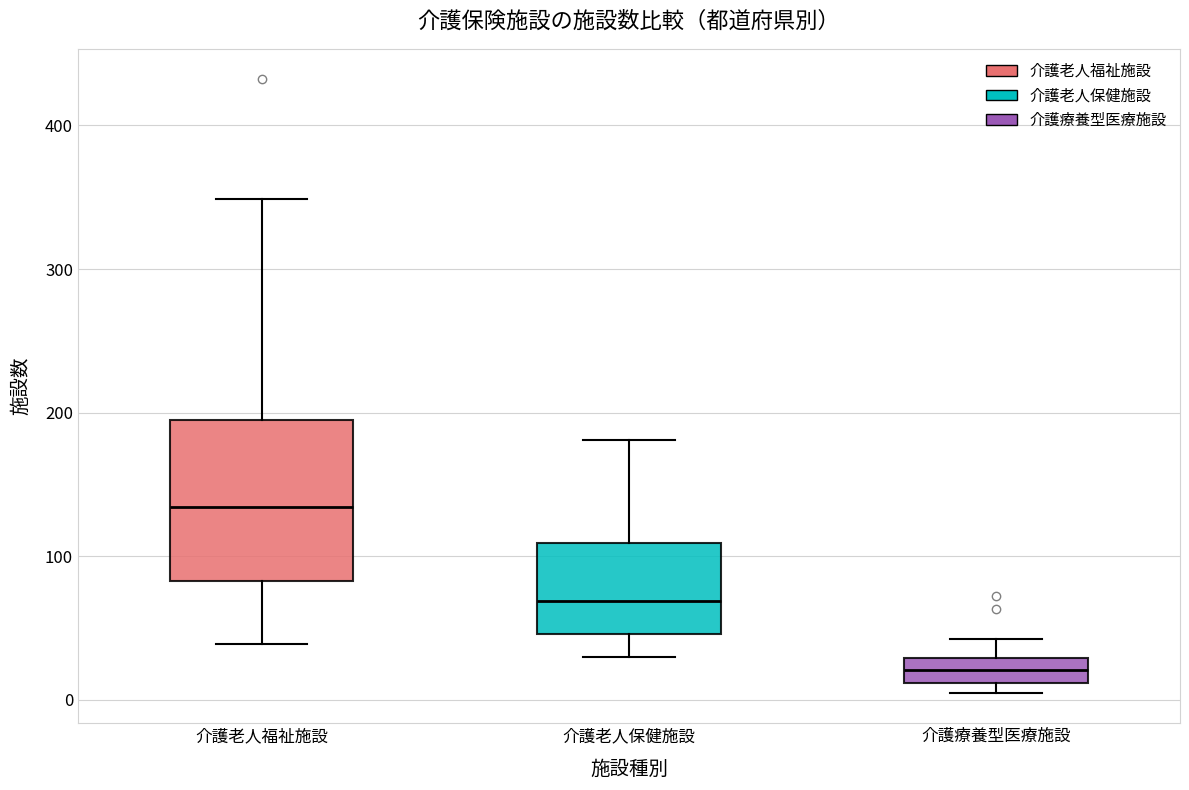

Reading left to right, transcribe this box plot: for each box, give where its median line is, the range the box spans, and where its two whiskers end, as read against the y-axis. The values are not printed on the chart, so give them approximately, as read against the axis.

介護老人福祉施設: median 130, box 80 to 200, whiskers 40 to 350
介護老人保健施設: median 70, box 50 to 110, whiskers 30 to 180
介護療養型医療施設: median 20, box 10 to 30, whiskers 10 (just below the box's lower edge) to 40